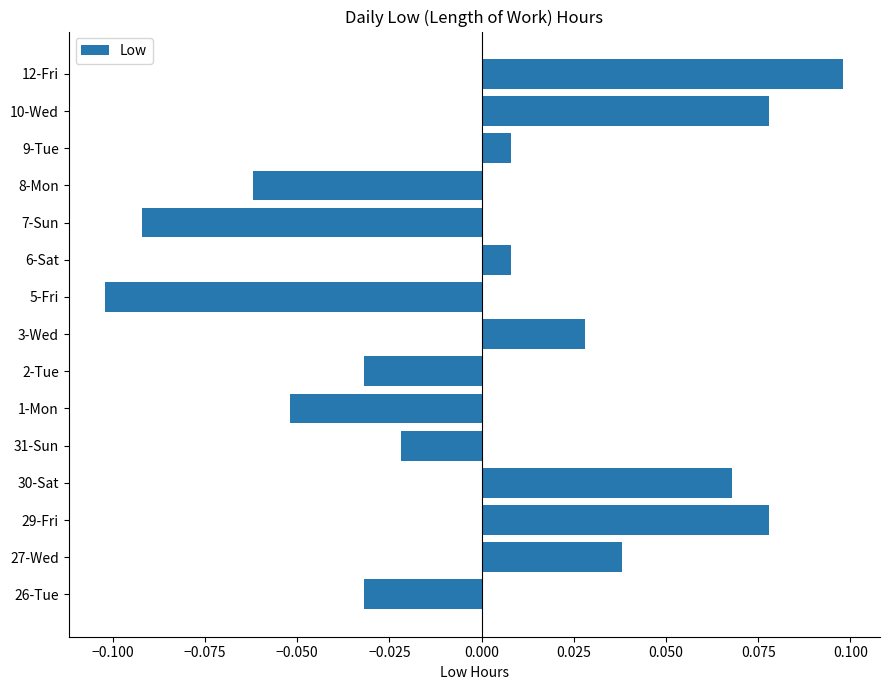

At which category does the chart reach its minimum across all series?

5-Fri